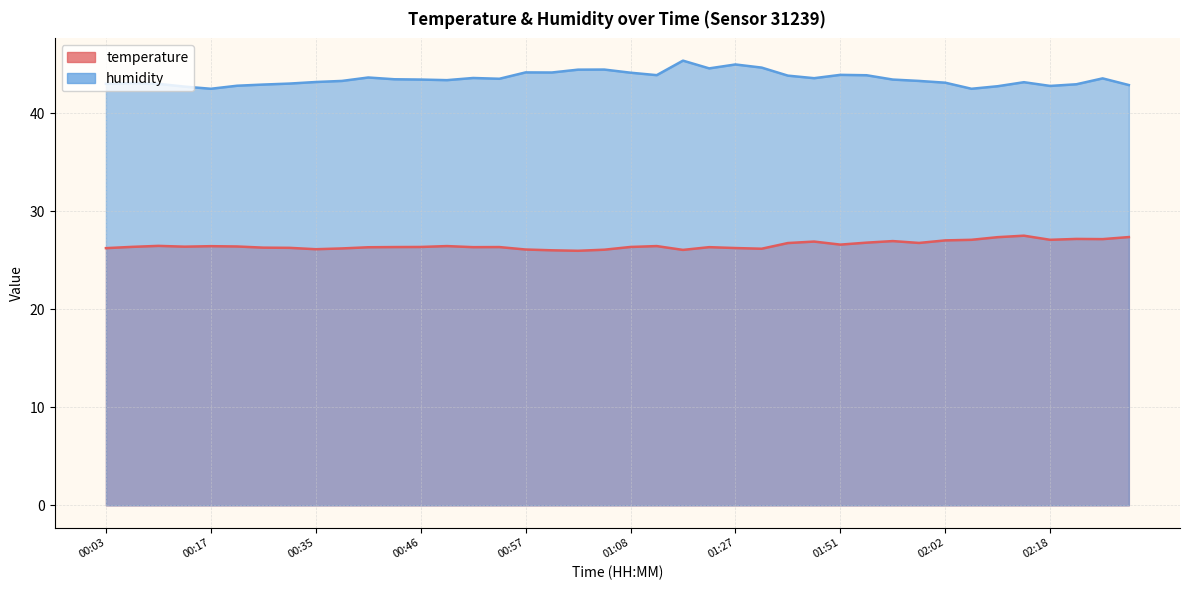

True or false: temperature has more than 0 interior local peaks.

True